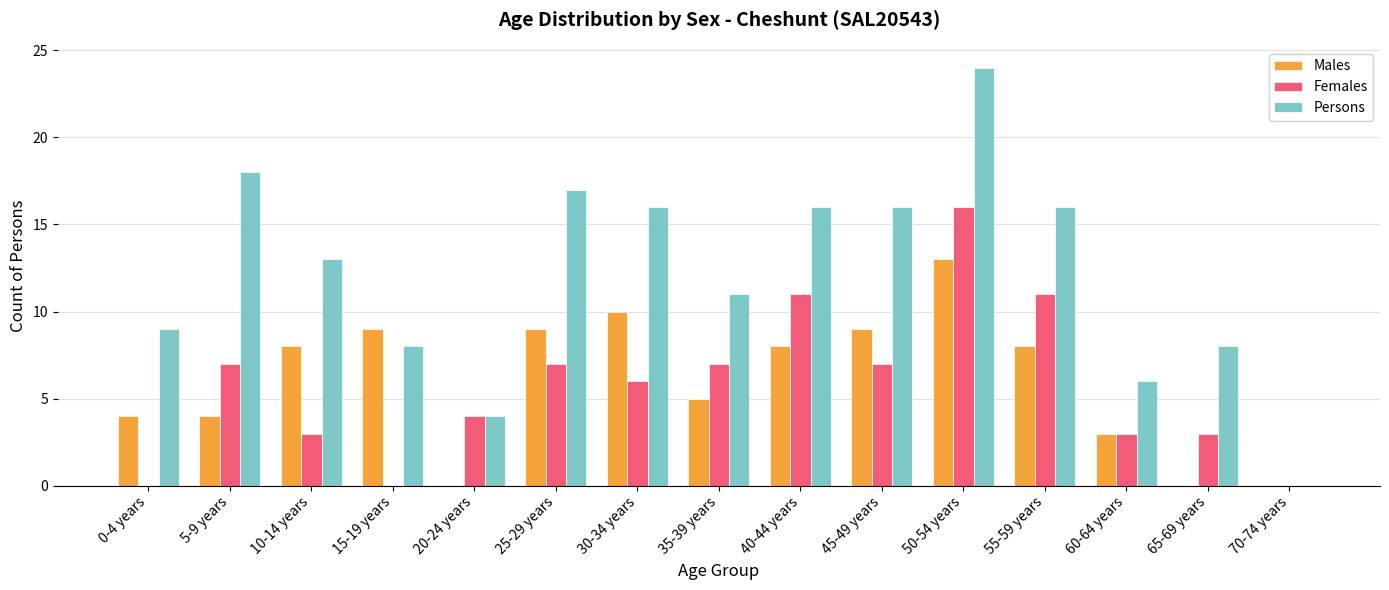

What is the maximum value shown in the chart?

24